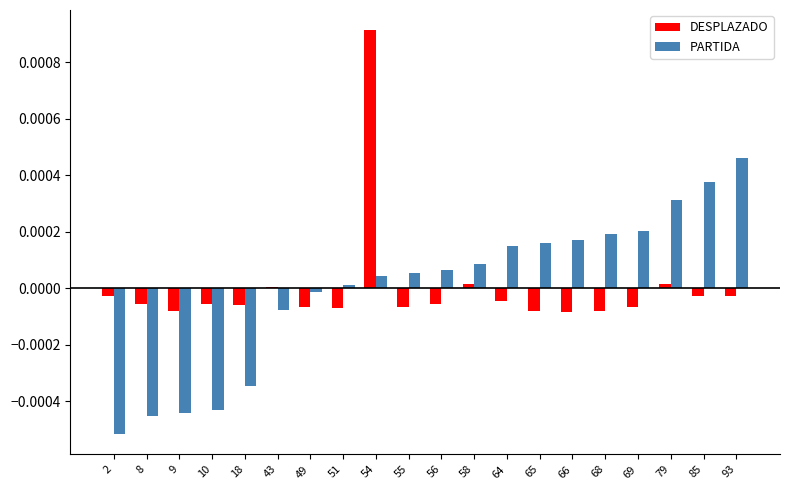

Which category has the highest value across all series?

54